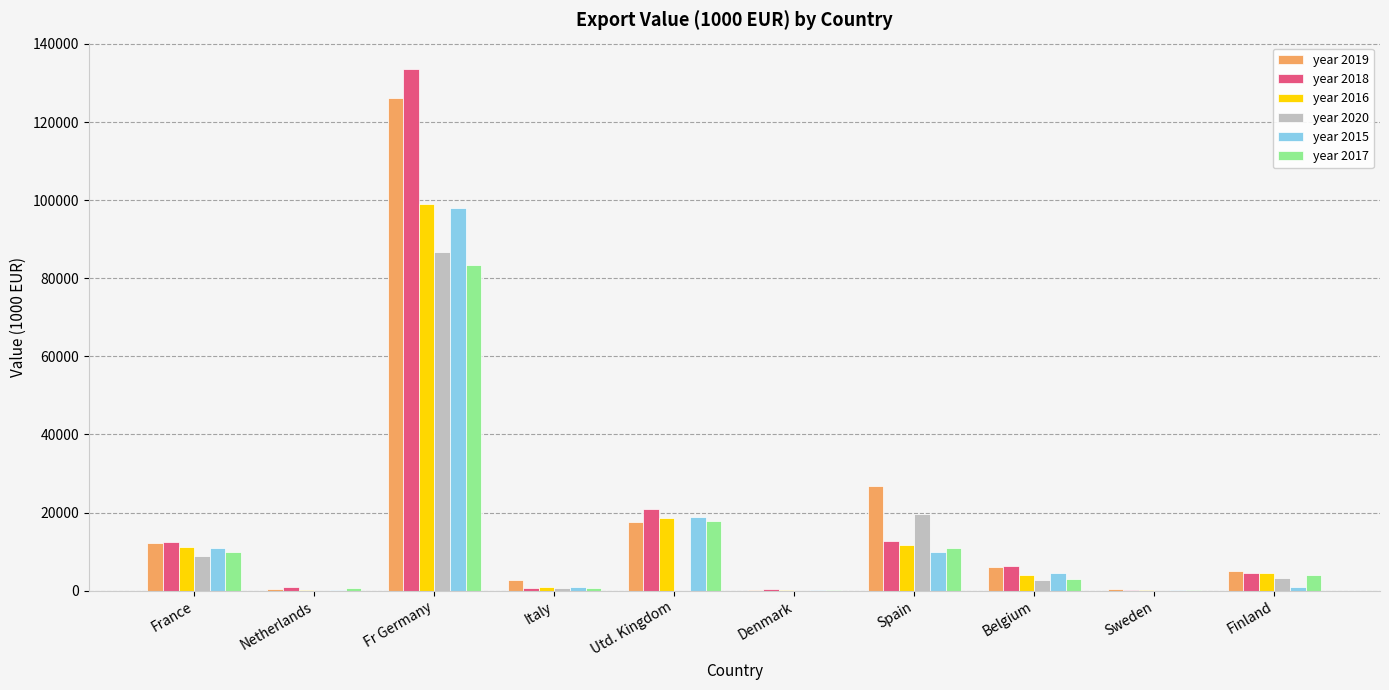

At which category is the sum across all series the highest?

Fr Germany